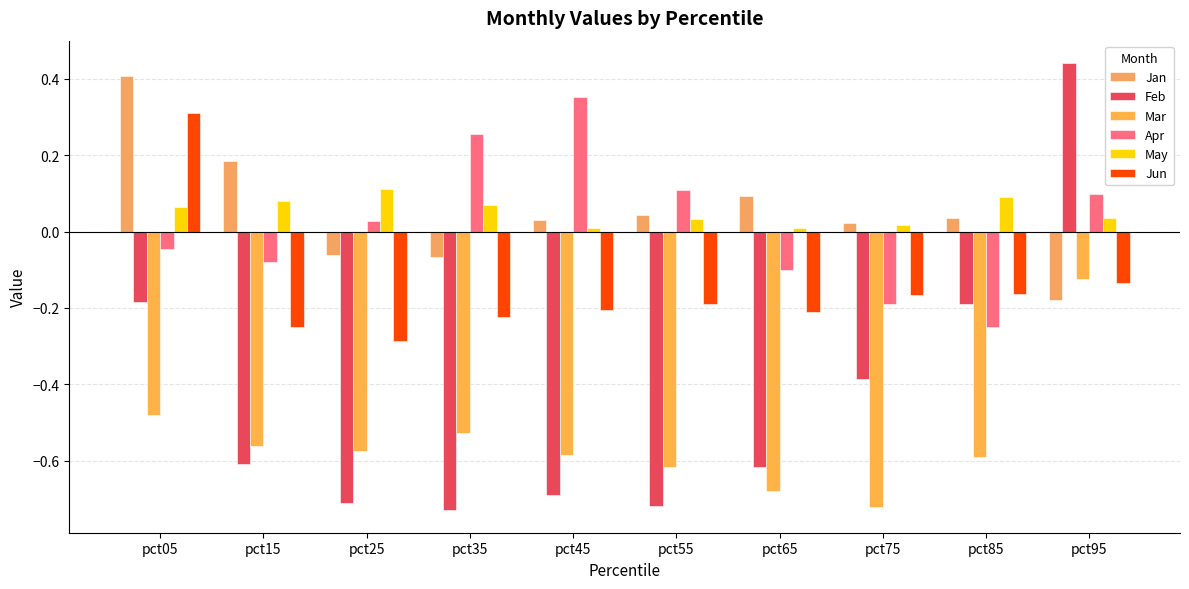

Between pct75 and pct95, which series saw the biggest shift?

Feb